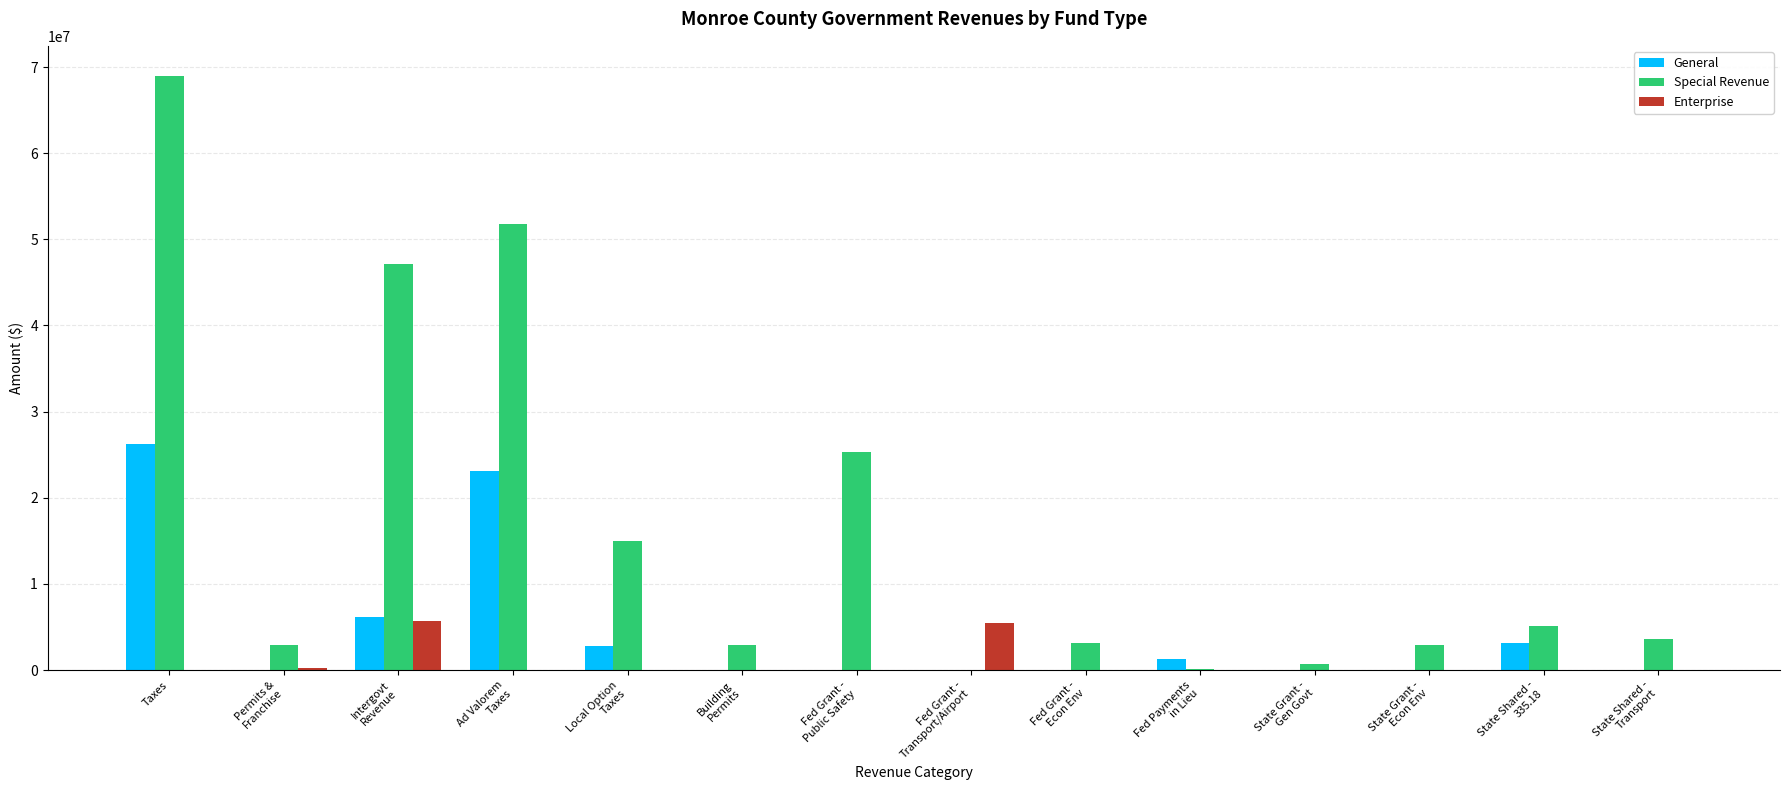

What is the sum of all General values?

62609884